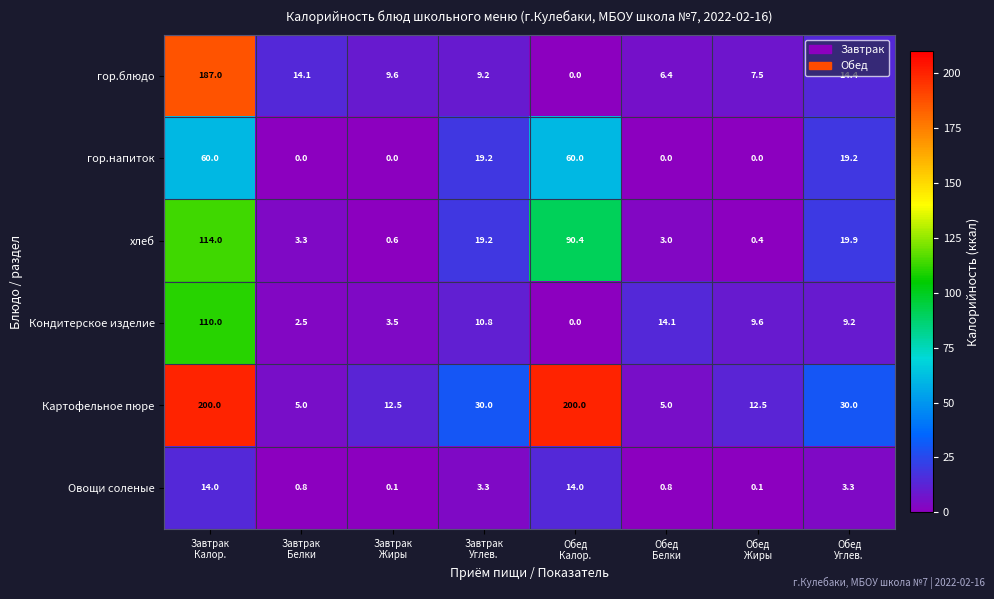

At which category is the sum across all series the highest?

Завтрак
Калор.